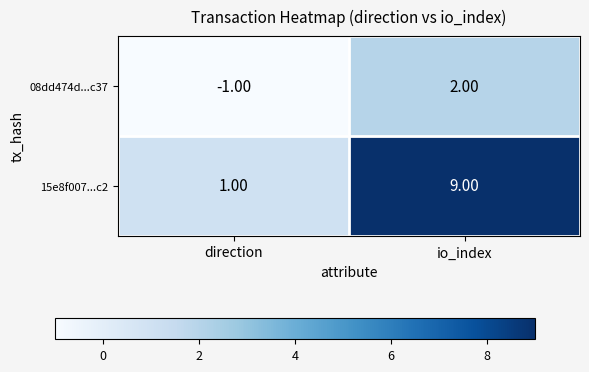

What is the difference between the maximum and minimum values in the 08dd474d...c37 series?

3